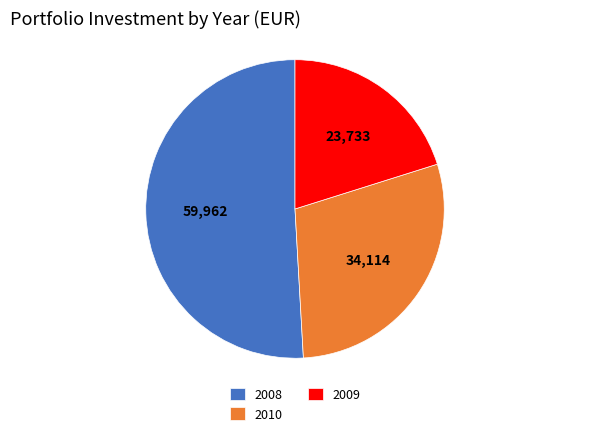

What is the smallest slice in the pie chart?

2009